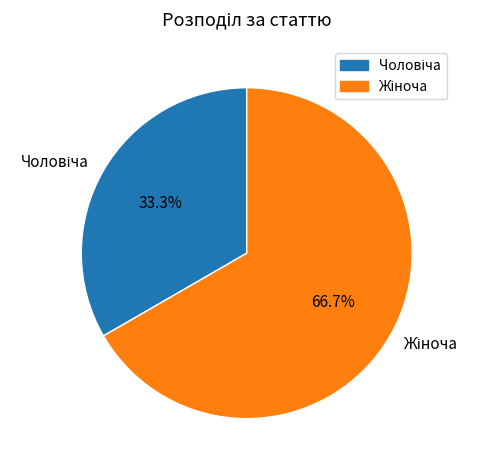

Does any single category account for the majority?

Yes